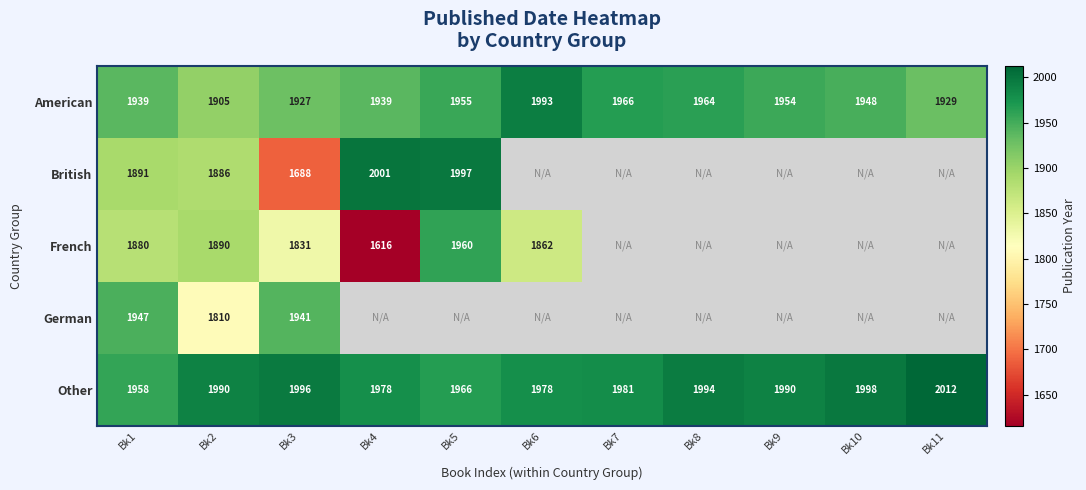

At which category is the sum across all series the highest?

Bk1